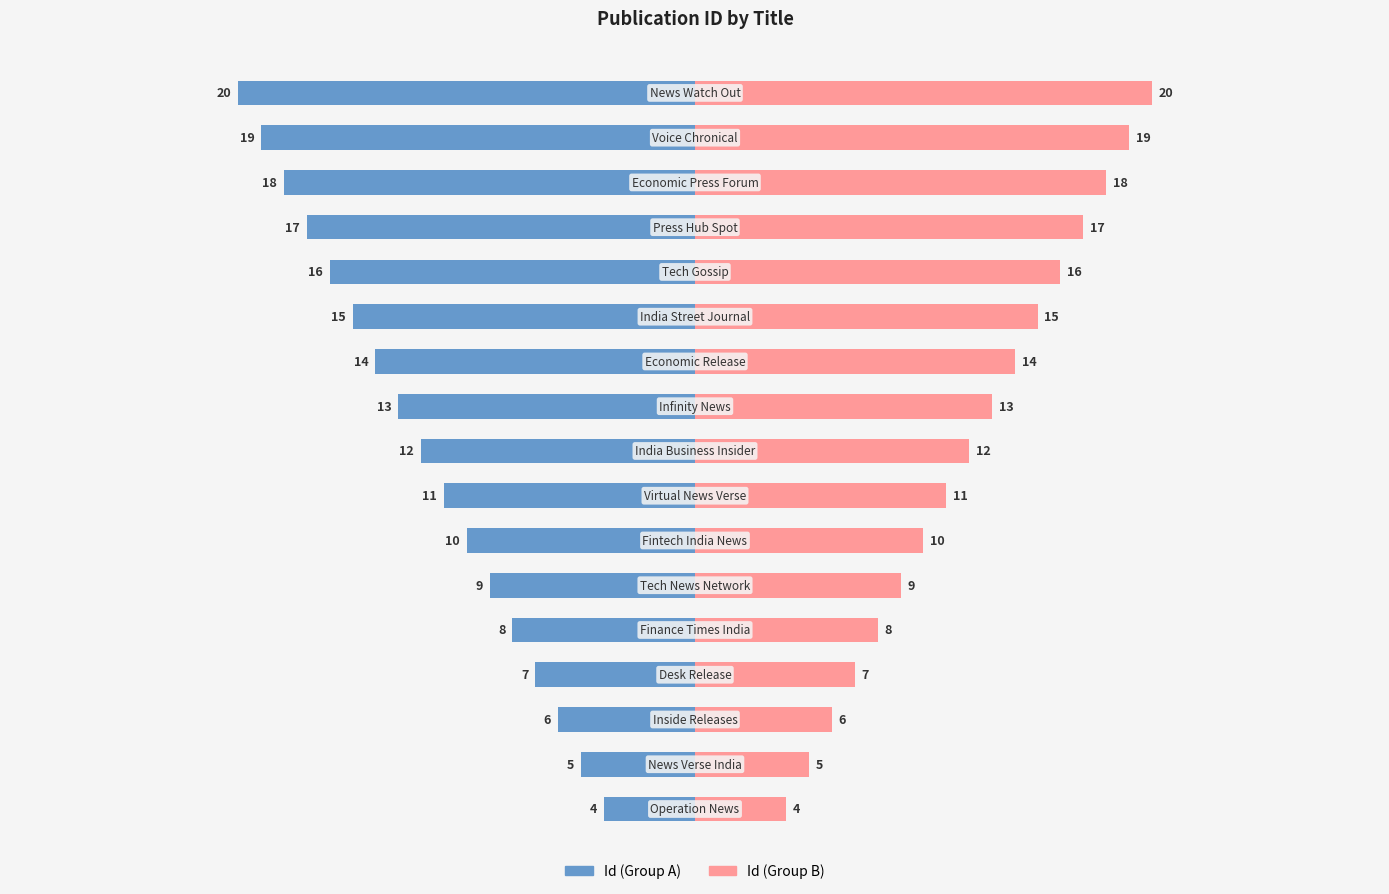

What is the maximum value shown in the chart?

20